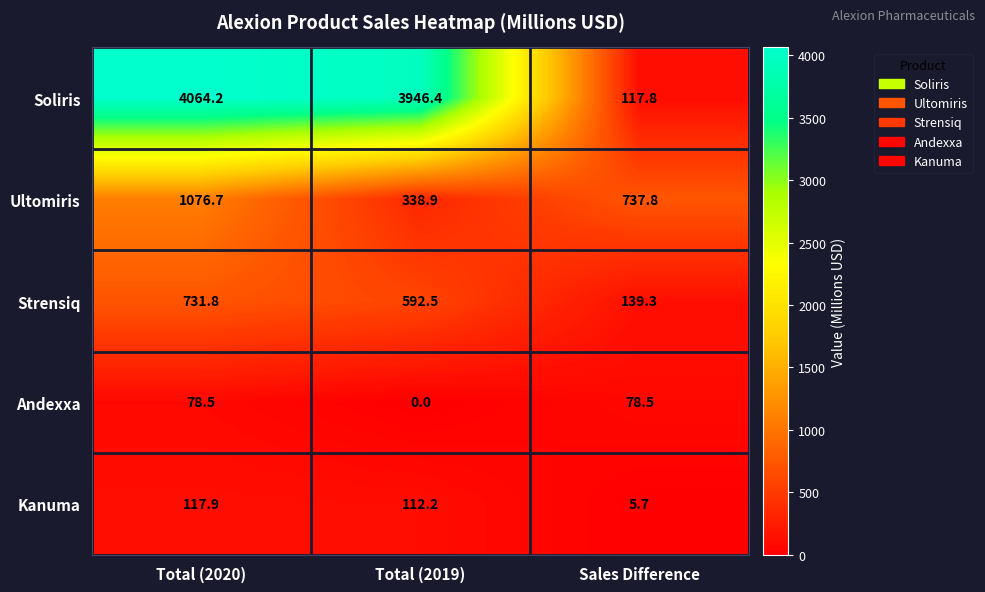

What is the minimum value for Ultomiris?

338.9